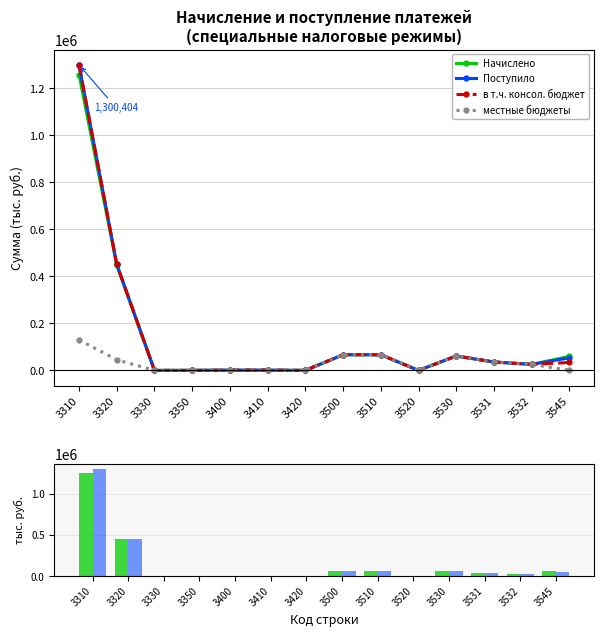

Does the chart contain stacked bars?

No